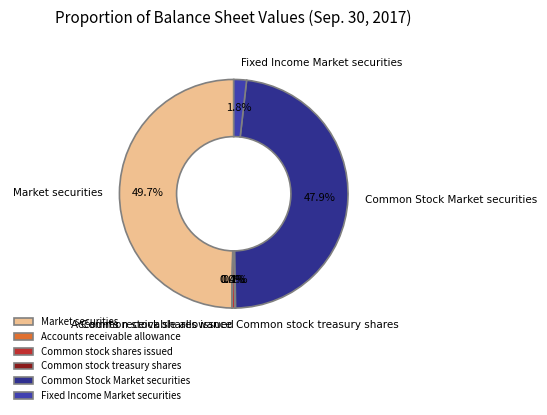

Which category has the biggest portion of the pie?

Market securities